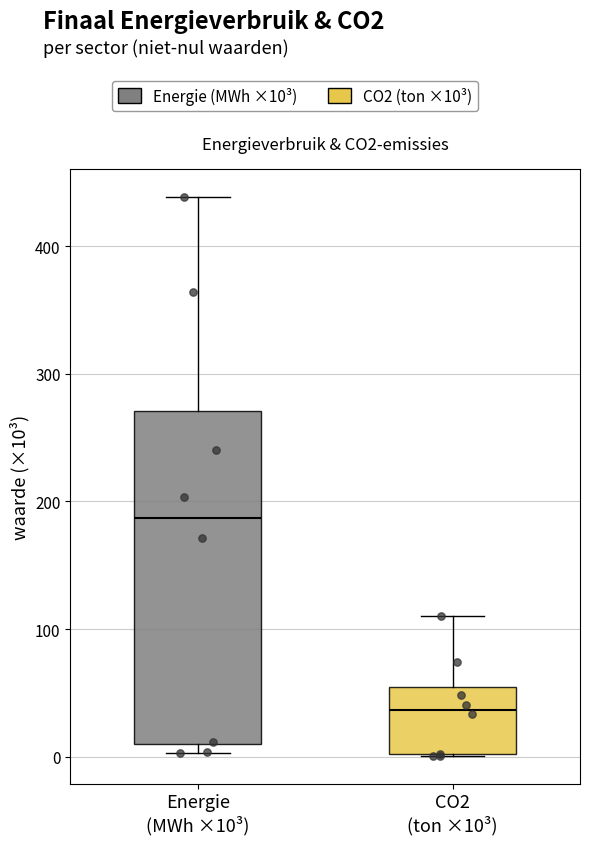

Reading left to right, read every box against the y-axis: the position of its median line, the range the box covers, and the ends of its whiskers. The values are not printed on the chart, so give them approximately, as read against the axis.

Energie (MWh ×10³): median 190, box 10 to 270, whiskers 0 to 440
CO2 (ton ×10³): median 40, box 0 to 50, whiskers 0 to 110